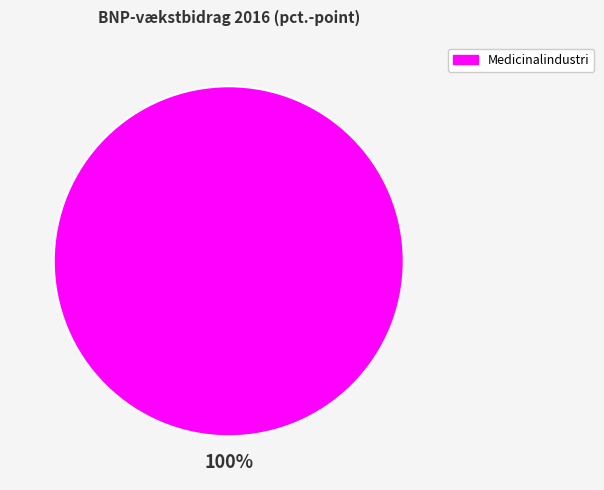

Rank the categories by value from highest to lowest.

Medicinalindustri